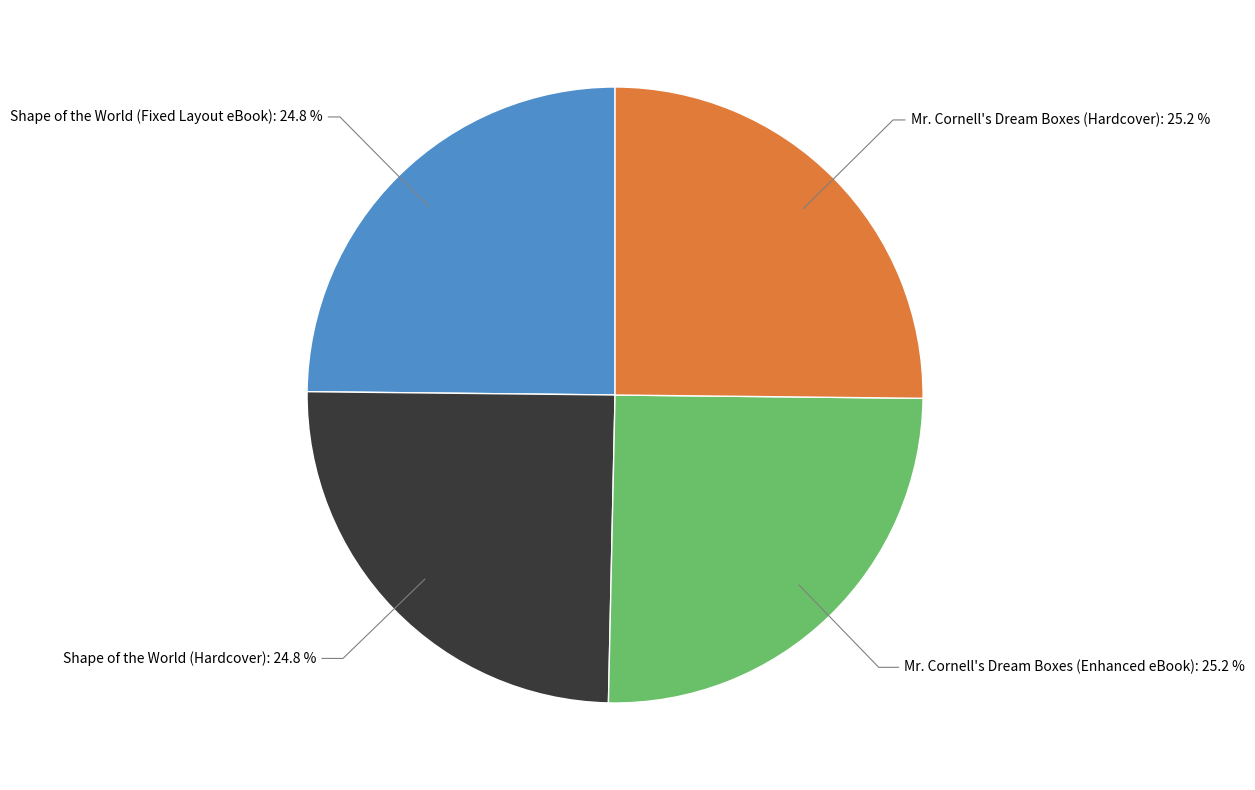

Is there a majority slice in this chart?

No